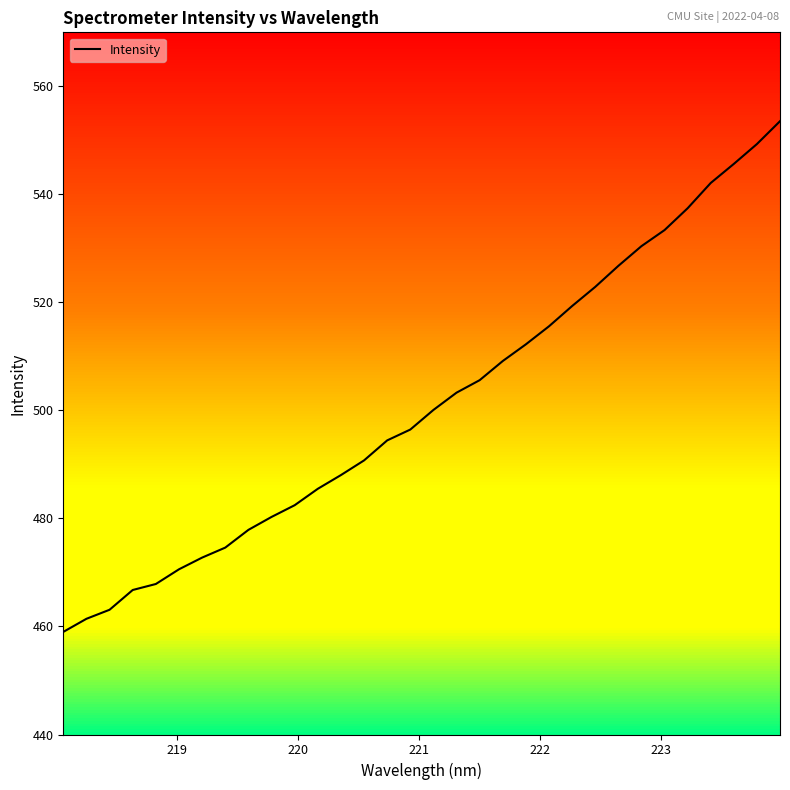

Count the number of categories in the chart.

32